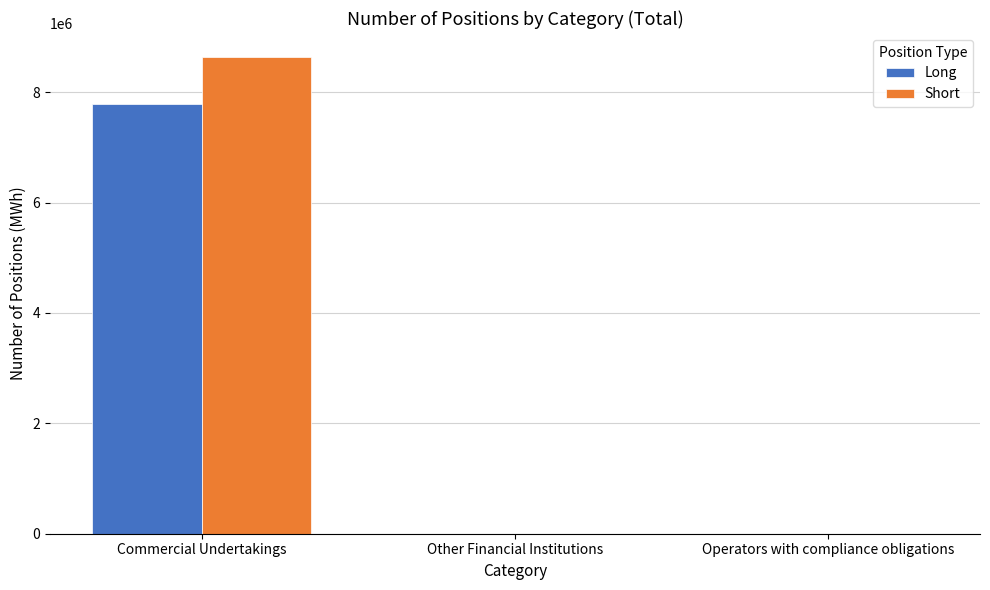

At which category is the sum across all series the highest?

Commercial Undertakings